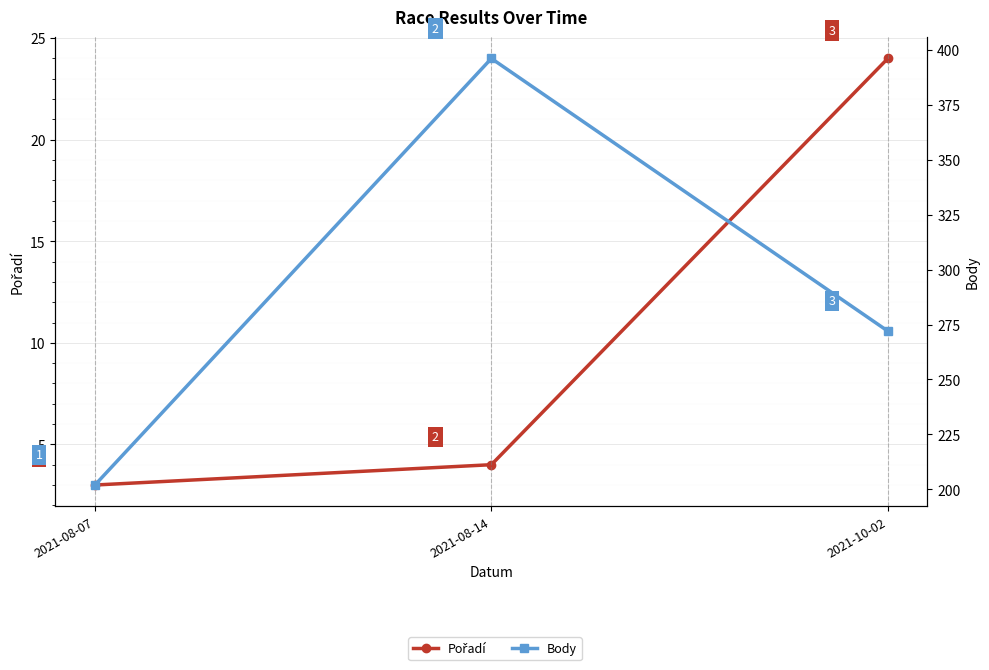

What is the lowest value of the Body series?

202